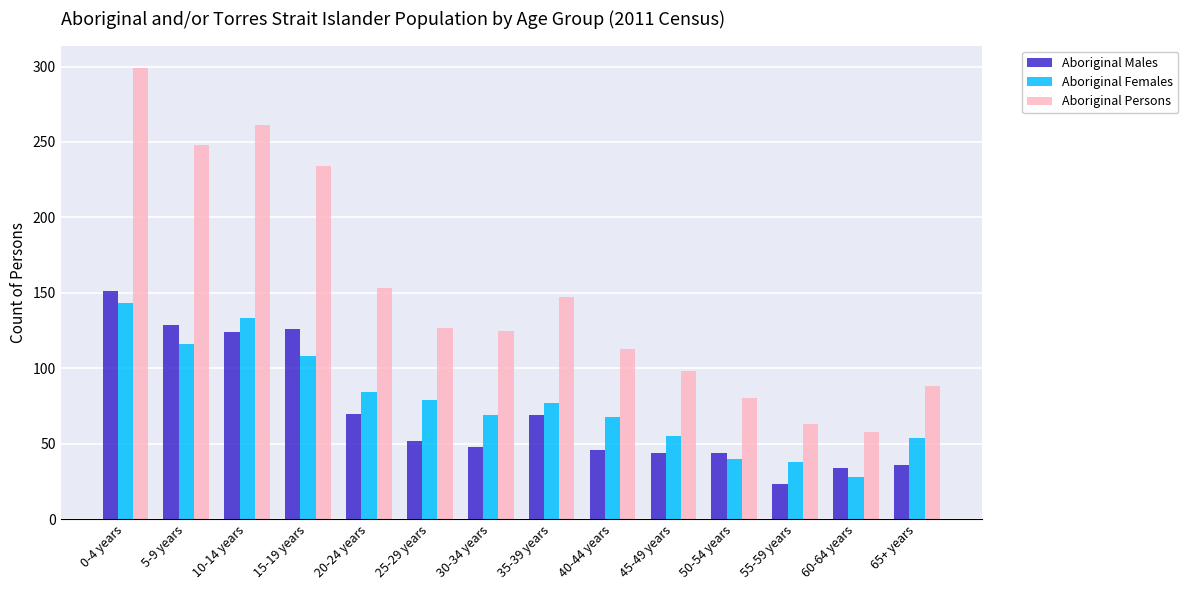

Where does the Aboriginal Males series first go above 52?

0-4 years